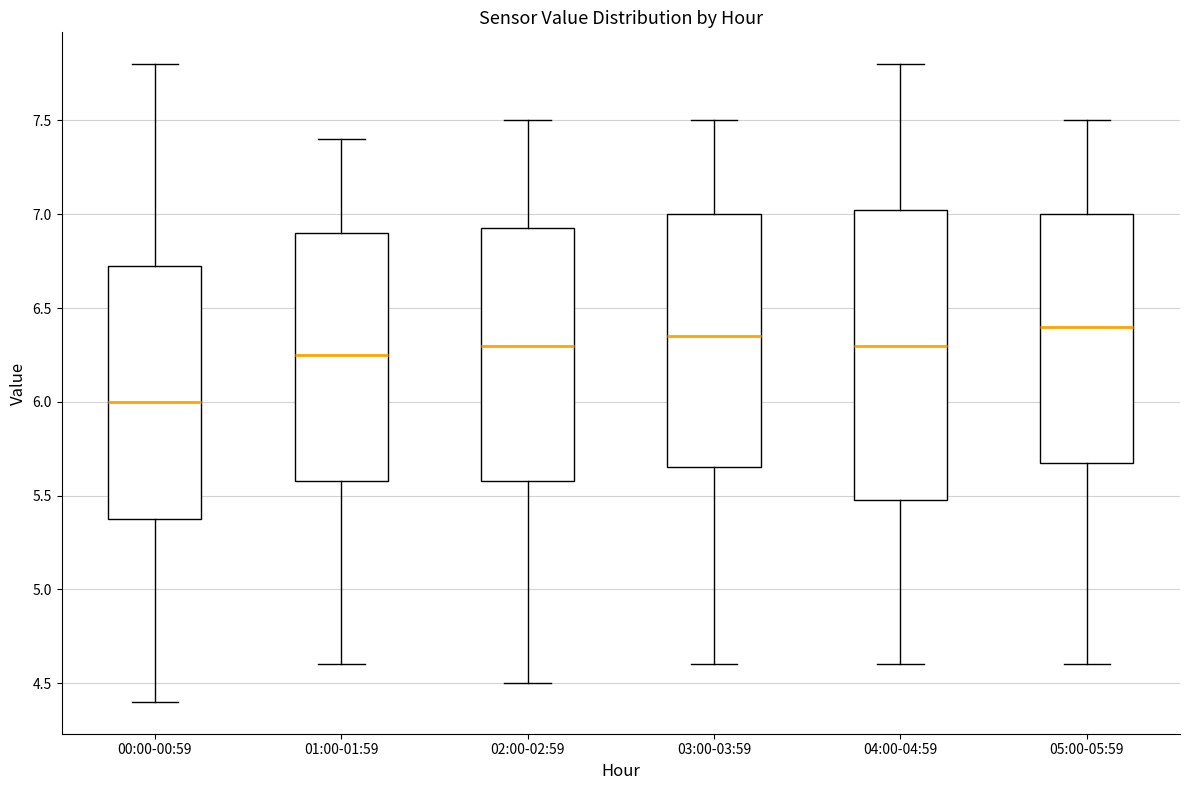

Which box is the tallest, from its lower edge to its upper edge?

04:00-04:59